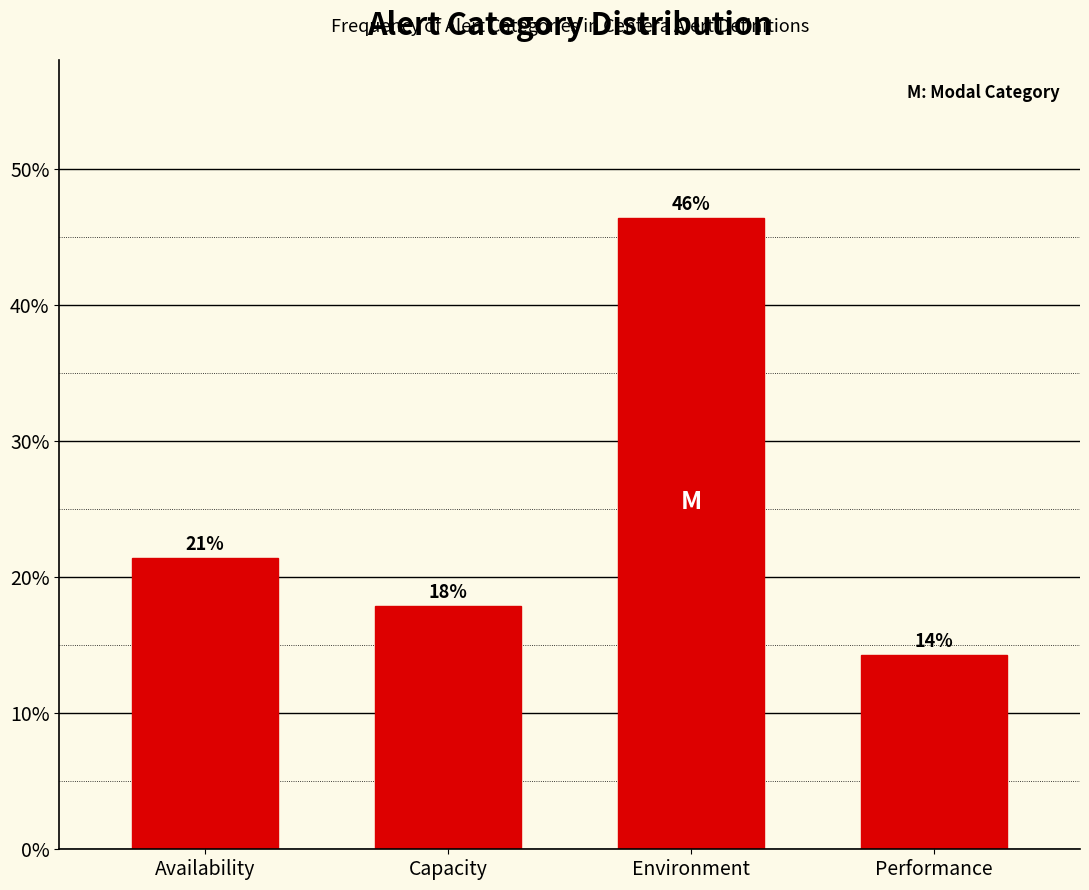

Does the chart contain any negative values?

No